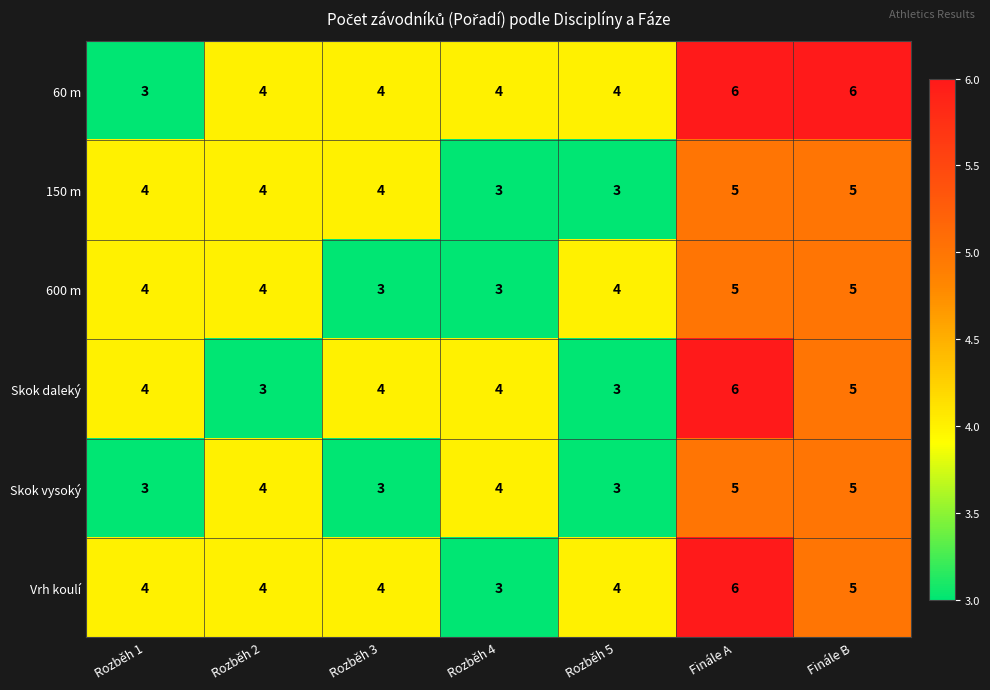

What is the average value of the 600 m series?

4